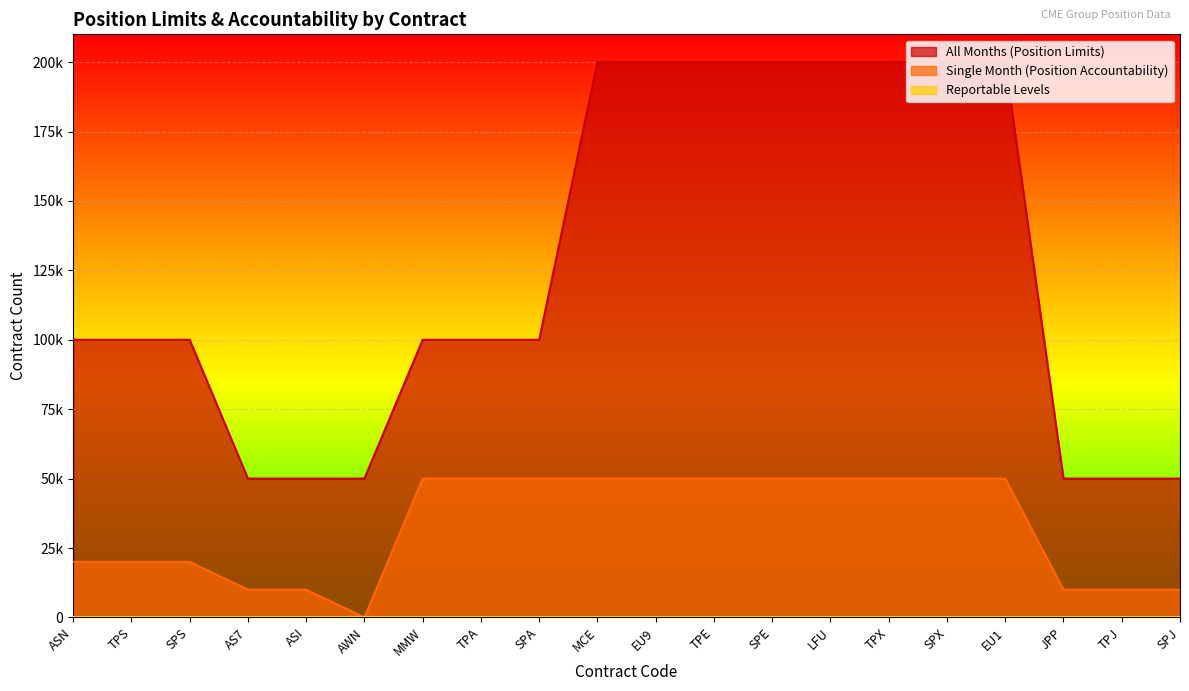

What is the difference between the second highest and second lowest values in the Single Month (Position Accountability) series?

40000